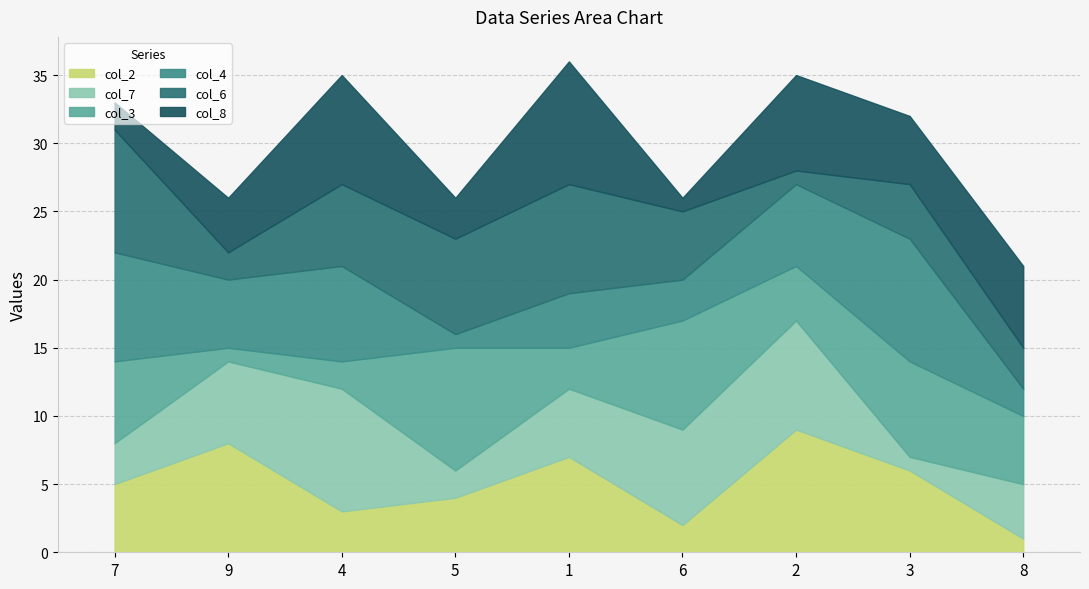

What is the sum of the col_6 values at 9 and 4?

8